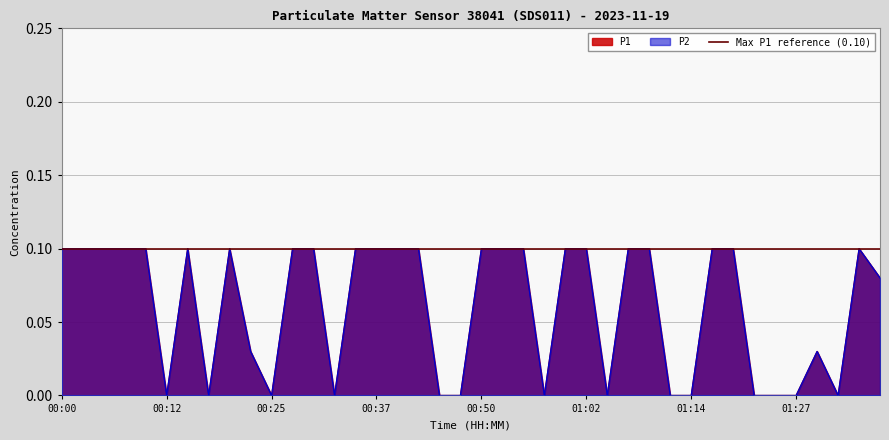

Rank the series by their maximum value, from highest to lowest.

P1, P2